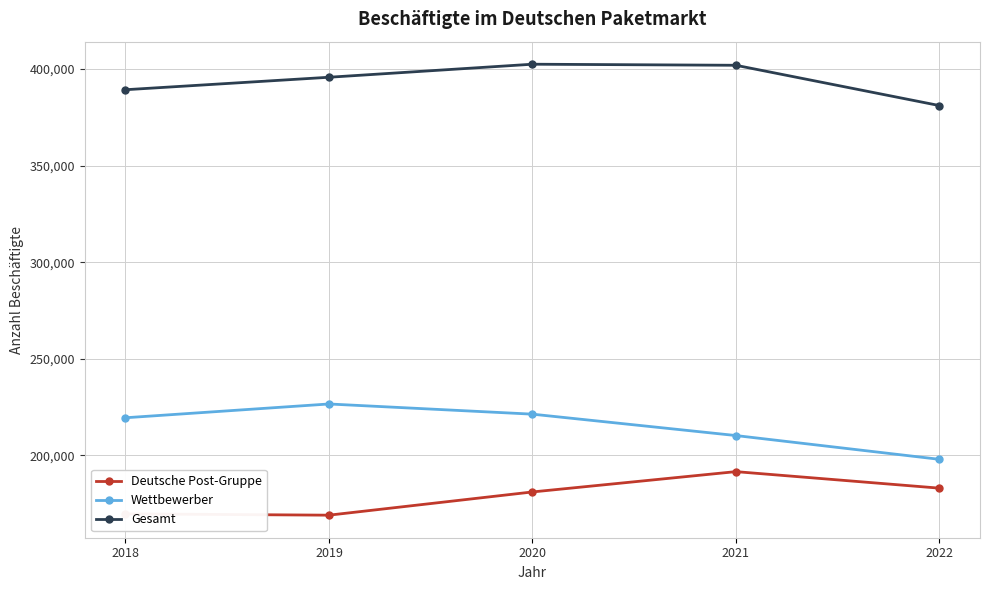

How many categories are shown in the chart?

5